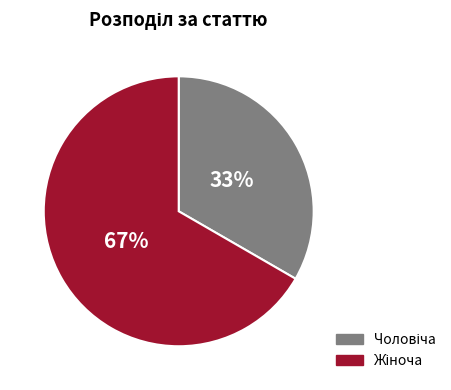

To the nearest percent, what is the average slice percentage?

50%